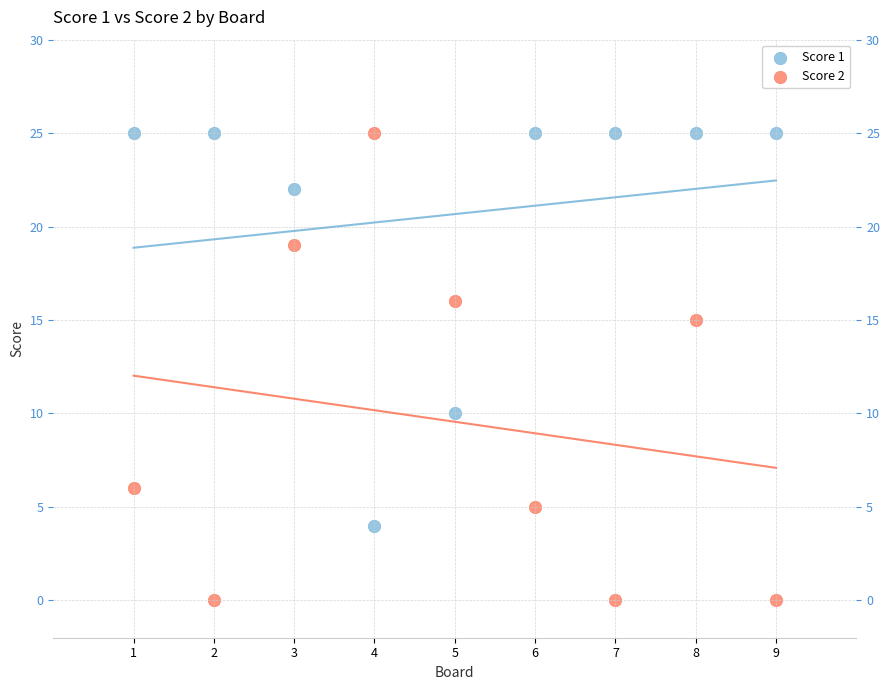

What is the X range (max minus min) for the scatter plot?

8